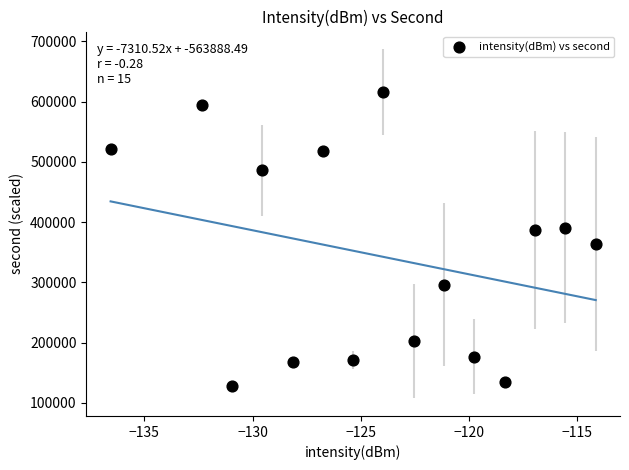

What is the range of X values (max minus min)?

22.4